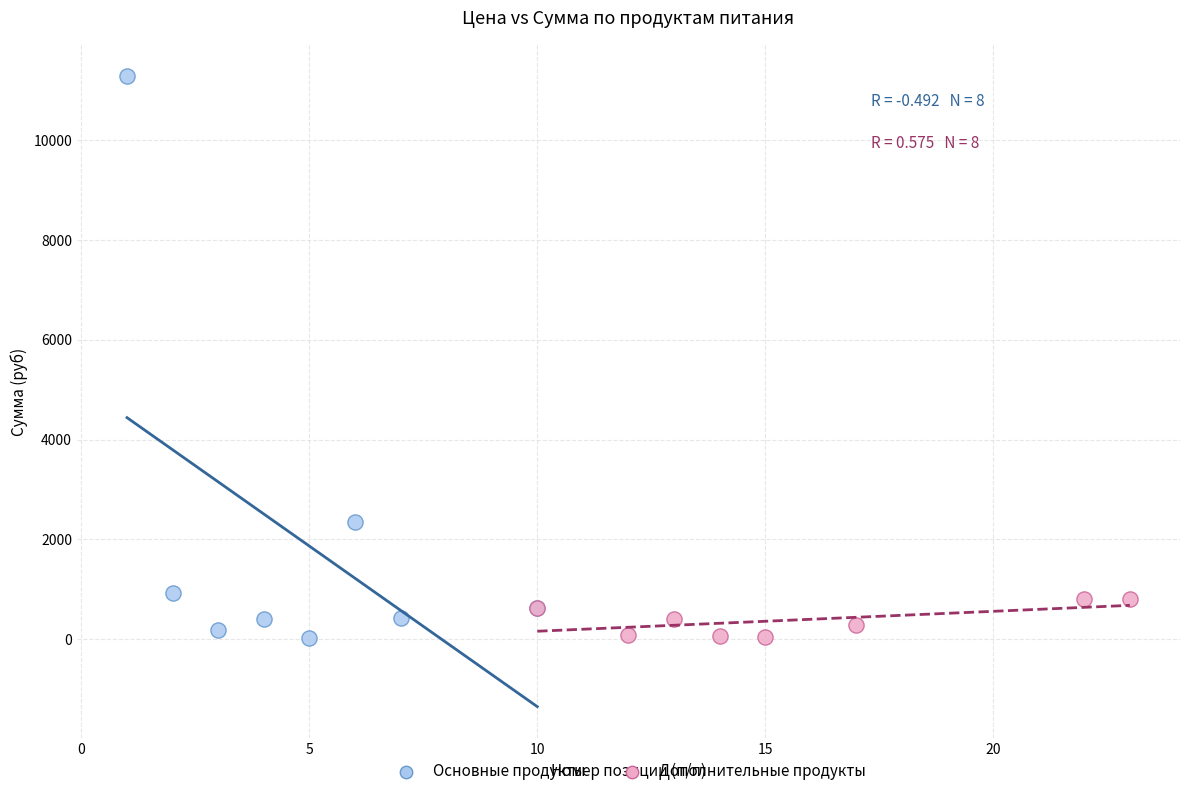

Which series contains the highest Y value?

Основные продукты